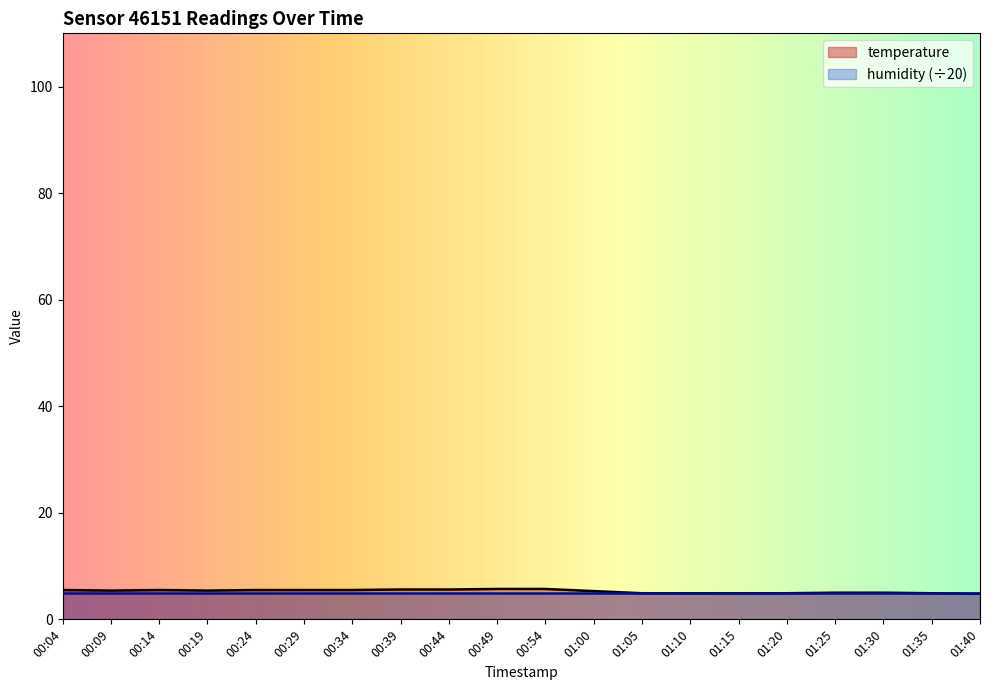

Reading left to right, list all the values displayed in this chart.

5.5	5.4	5.5	5.4	5.5	5.5	5.5	5.6	5.6	5.7	5.7	5.3	4.9	4.9	4.9	4.9	5.0	5.0	4.9	4.8